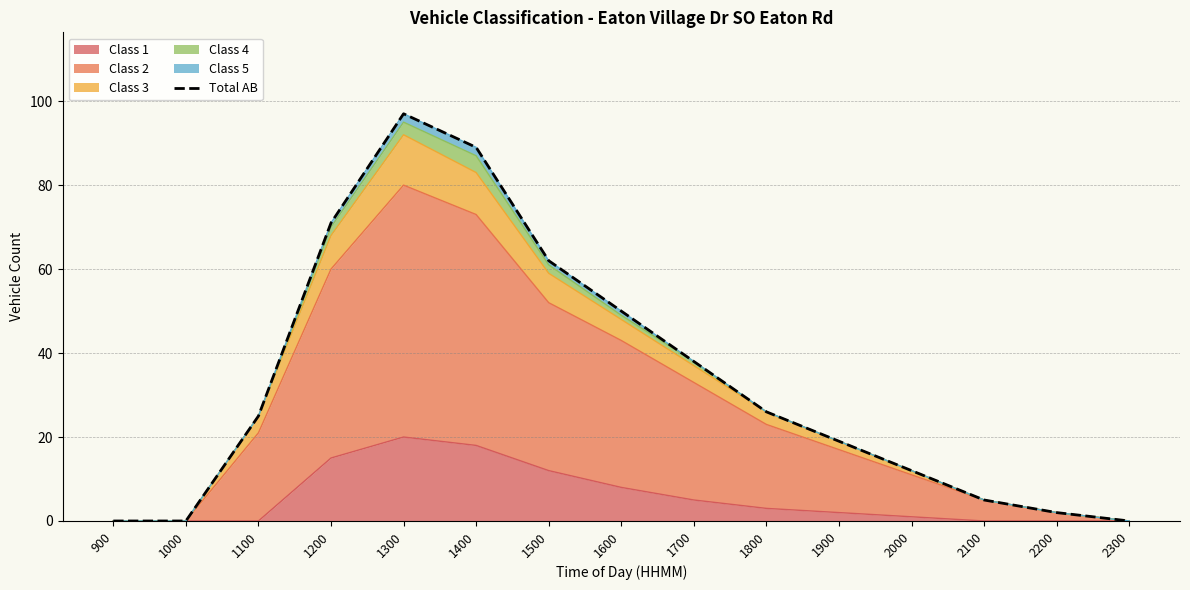

The chart shows a value of 19 at 1900. True or false?

True